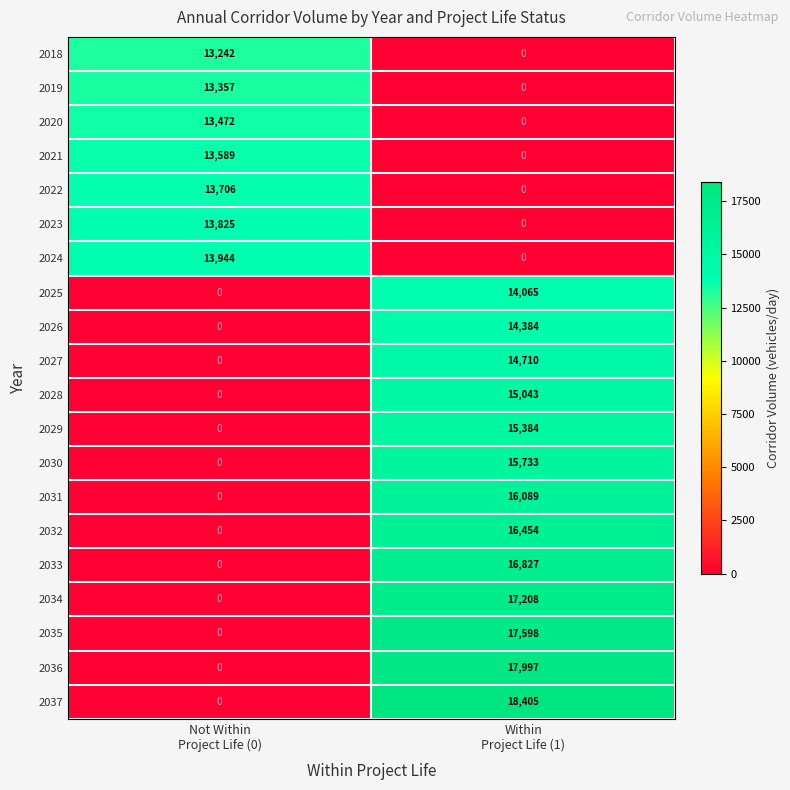

List the series in order of their peak value, highest first.

2037, 2036, 2035, 2034, 2033, 2032, 2031, 2030, 2029, 2028, 2027, 2026, 2025, 2024, 2023, 2022, 2021, 2020, 2019, 2018